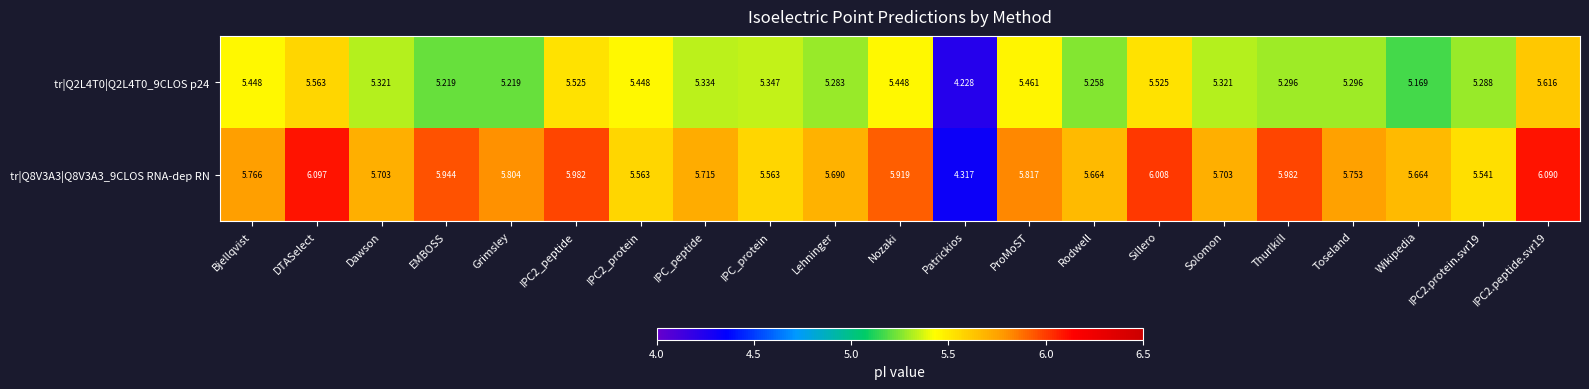

Where does the tr|Q2L4T0|Q2L4T0_9CLOS p24 series first go above 5?

Bjellqvist